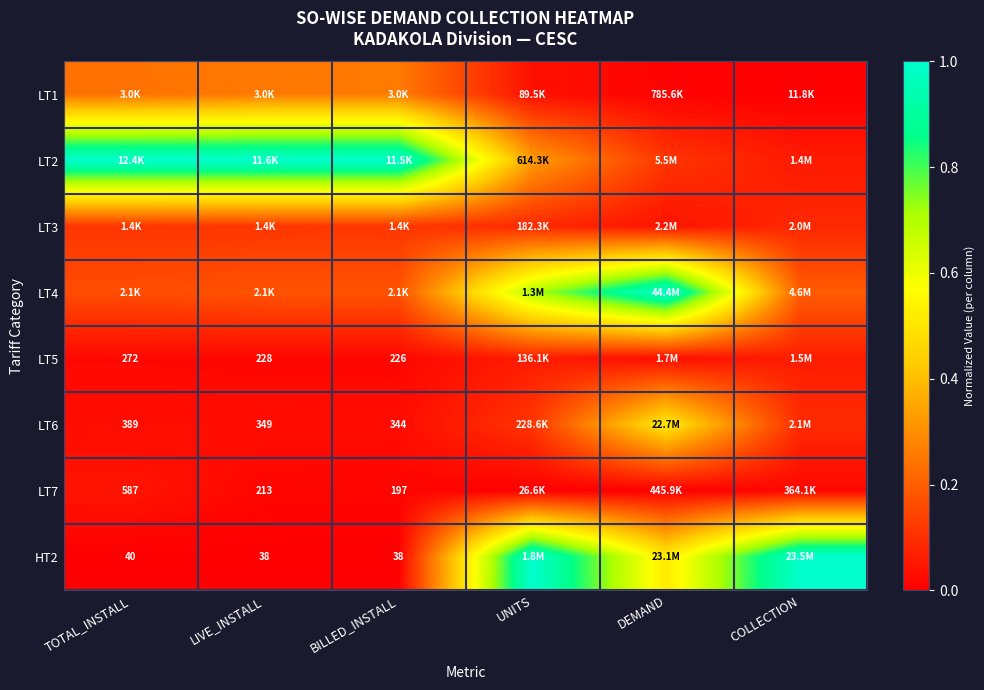

What is the sum of all LT2 values?

3.5